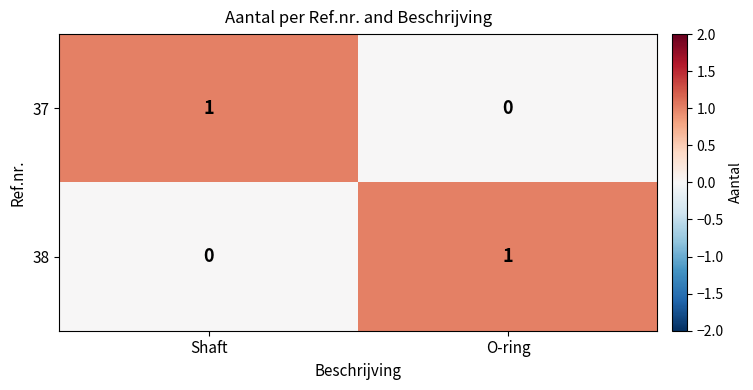

The value of 38 at Shaft is 1. True or false?

False